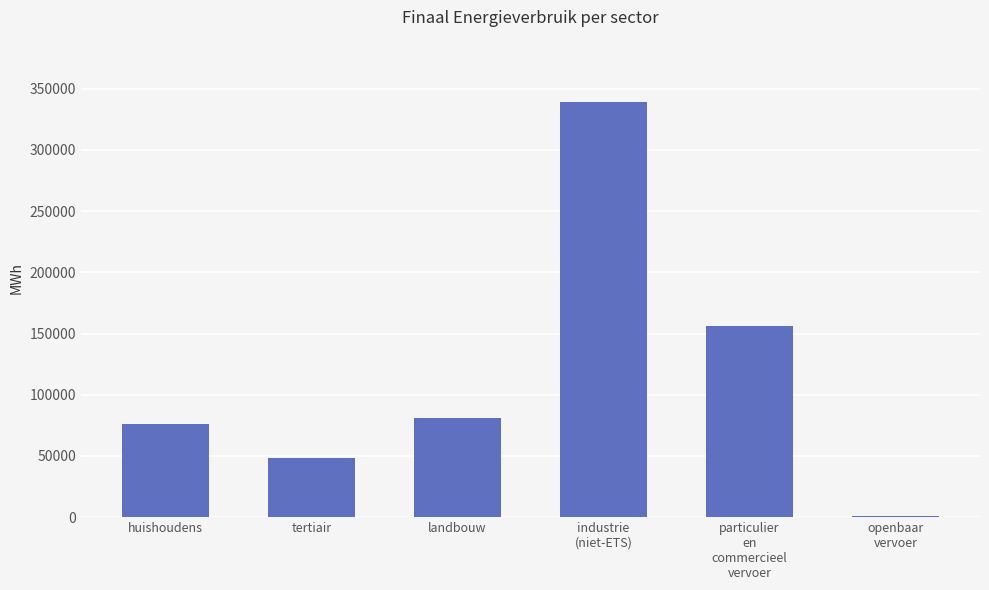

What is the change in value from landbouw to industrie
(niet-ETS)?

+258370.4